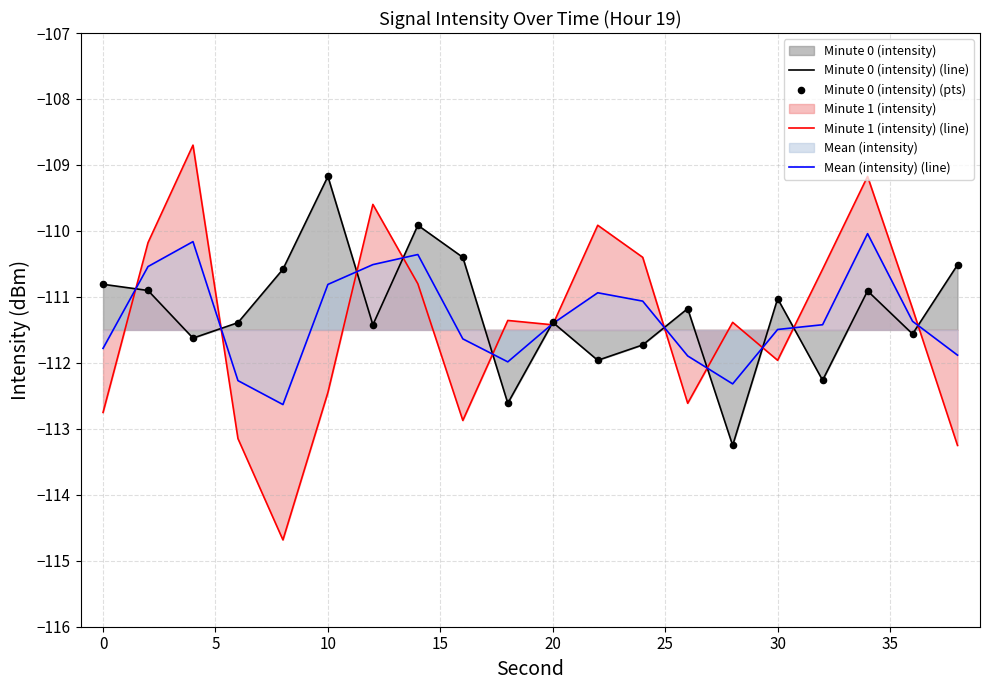

Is the value of Minute 1 (intensity) (line) at 10 greater than the value of Minute 0 (intensity) (pts) at 18?

No